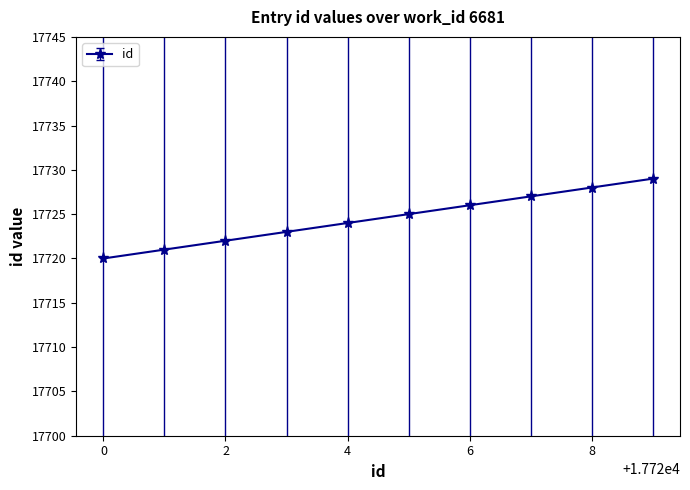

What is the value of the 5th point from the left?

17724